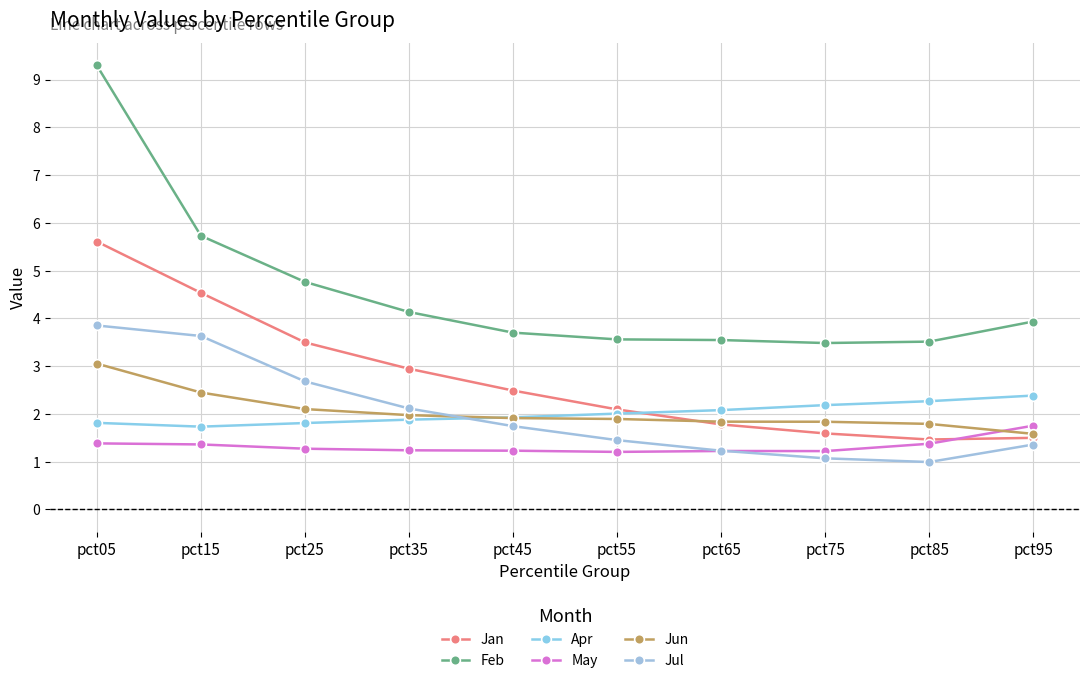

Count the number of categories in the chart.

10